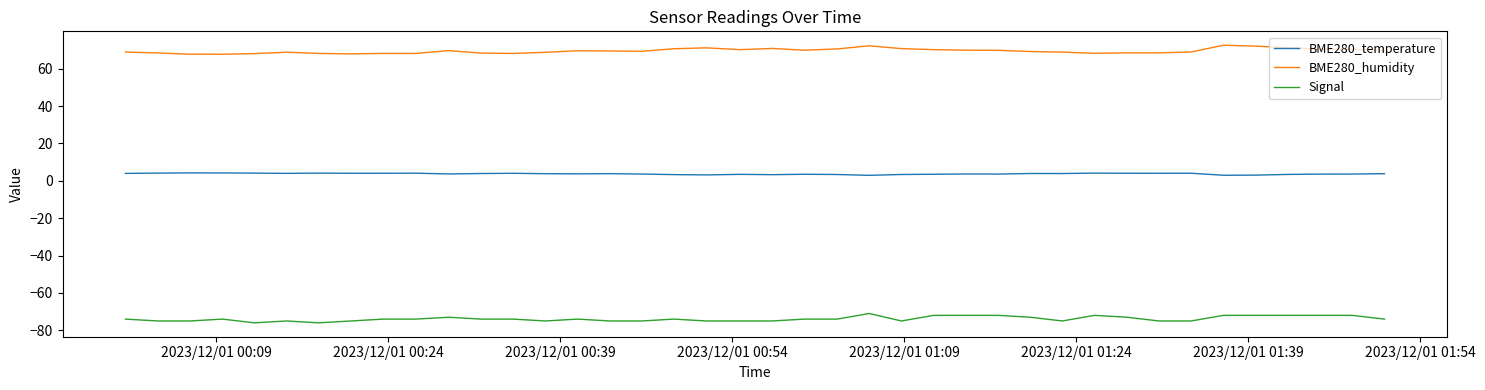

Which series has the largest total across all categories?

BME280_humidity